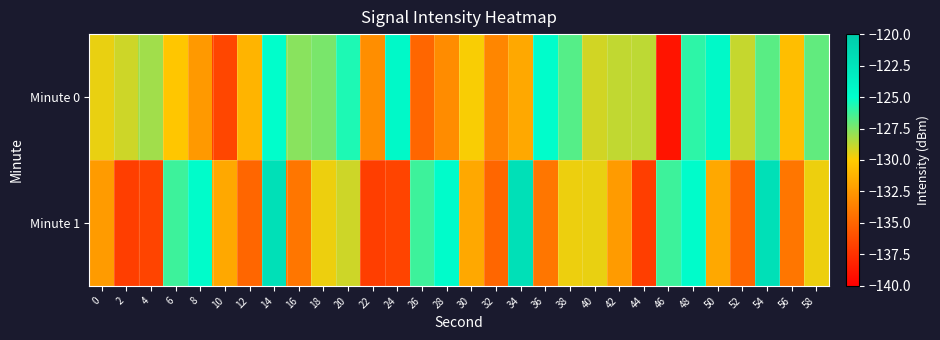

Reading left to right, list all the values displayed in this chart.

Minute 0: 0=-129.6	2=-129.0	4=-128.2	6=-130.3	8=-132.5	10=-136.5	12=-131.2	14=-124.9	16=-127.7	18=-127.4	20=-125.6	22=-133.0	24=-124.5	26=-135.0	28=-133.1	30=-129.9	32=-133.4	34=-131.7	36=-124.9	38=-126.7	40=-129.1	42=-128.8	44=-128.7	46=-139.0	48=-125.9	50=-124.5	52=-128.9	54=-126.8	56=-130.6	58=-126.9
Minute 1: 0=-132.4	2=-136.9	4=-136.6	6=-126.2	8=-124.7	10=-131.7	12=-135.0	14=-122.1	16=-134.2	18=-129.6	20=-129.0	22=-136.9	24=-136.6	26=-126.2	28=-124.7	30=-131.7	32=-135.0	34=-122.1	36=-134.2	38=-129.6	40=-129.6	42=-132.4	44=-136.9	46=-126.2	48=-124.7	50=-131.7	52=-135.0	54=-122.1	56=-134.2	58=-129.6